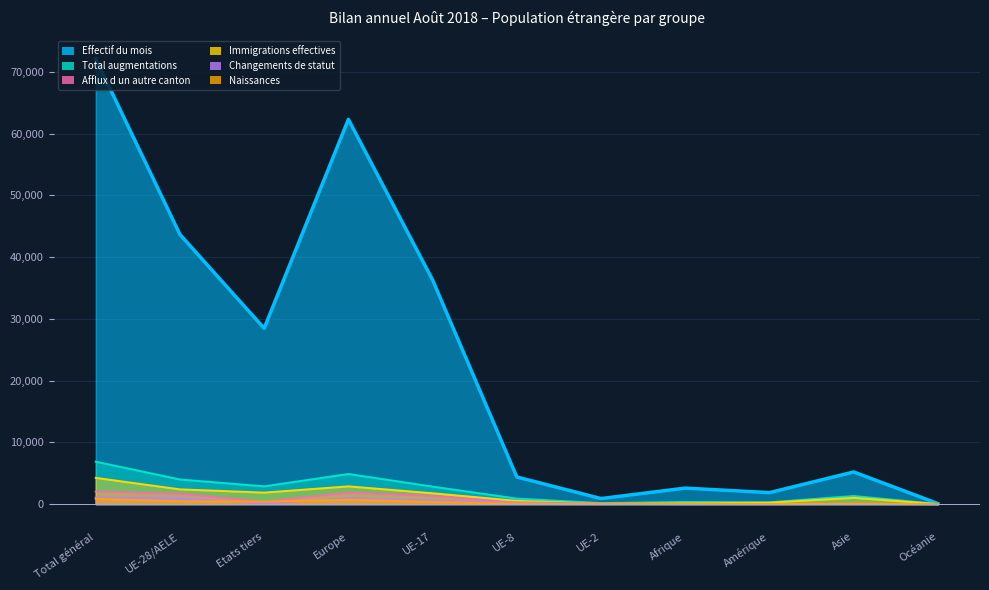

True or false: Naissances and Changements de statut cross at least once.

True